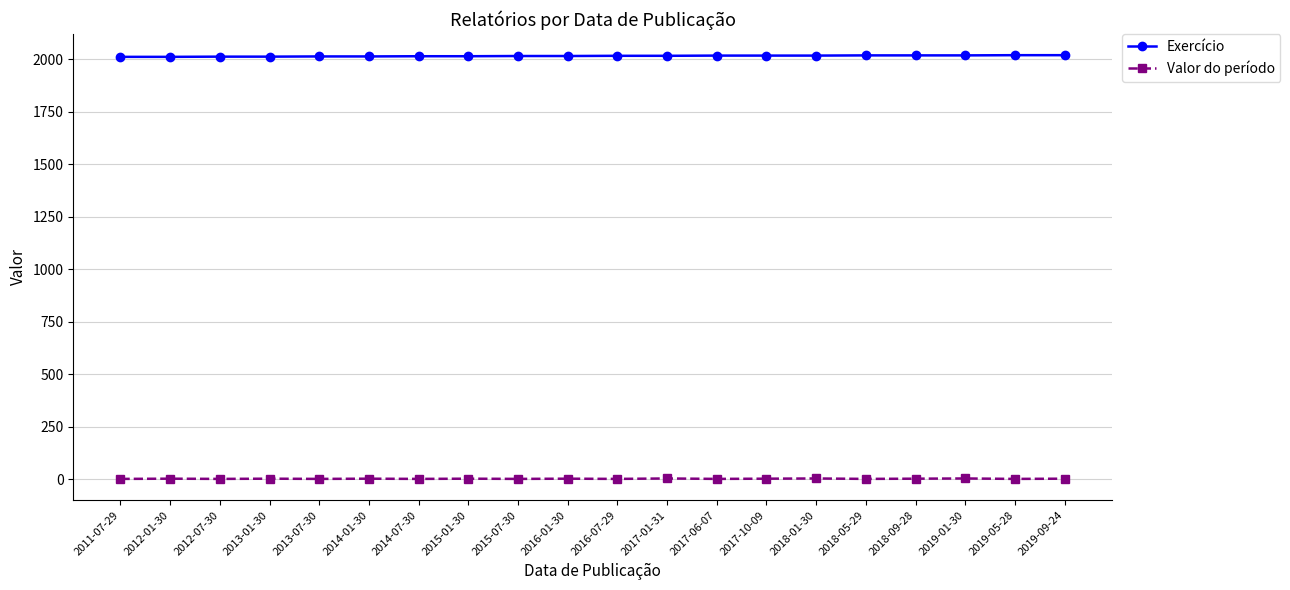

True or false: Valor do período has more than 0 points higher than both neighbors.

True